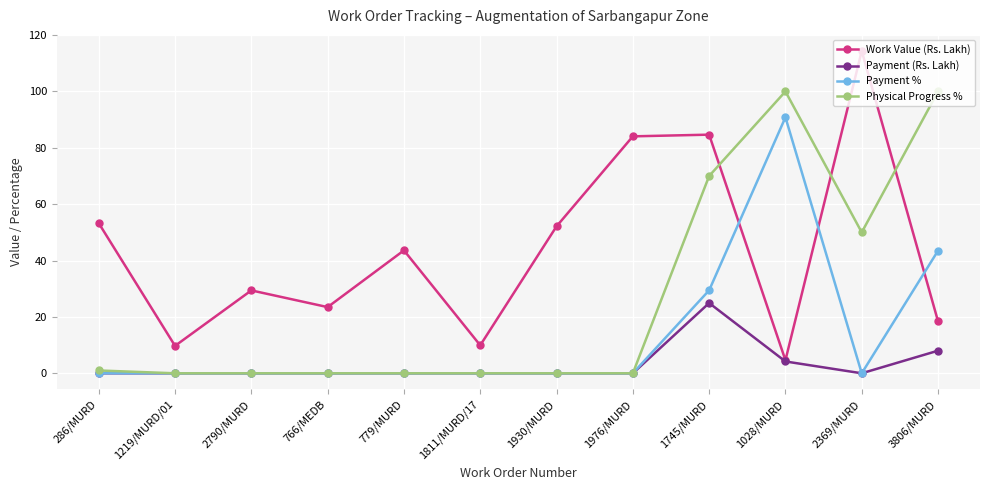

Is this an area chart (filled region under the line)?

No